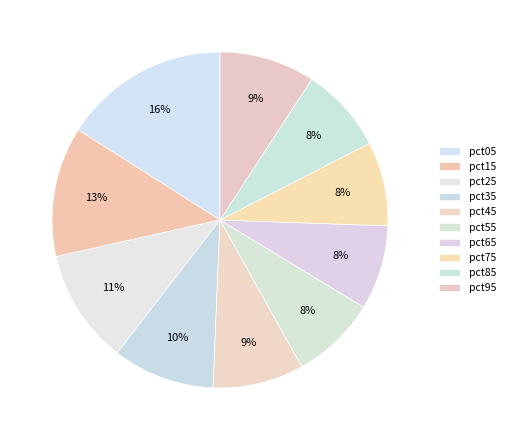

Is it true that pct65 is 1% of the pie?

False